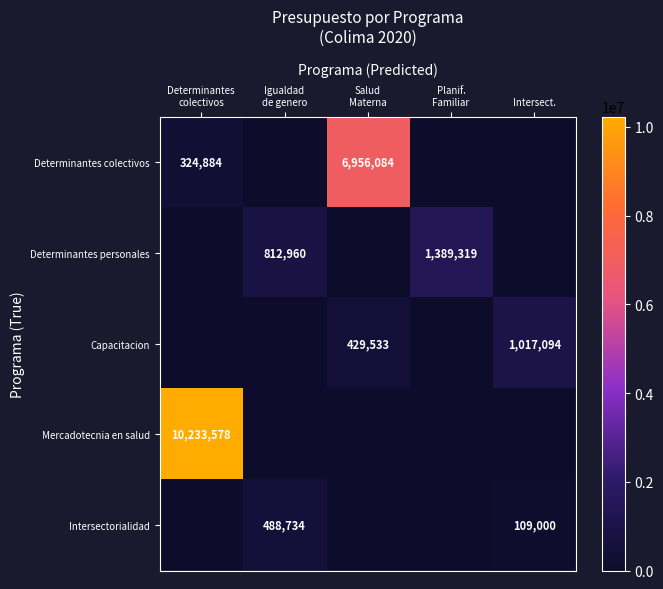

Which series has the largest range (max minus min)?

Mercadotecnia en salud